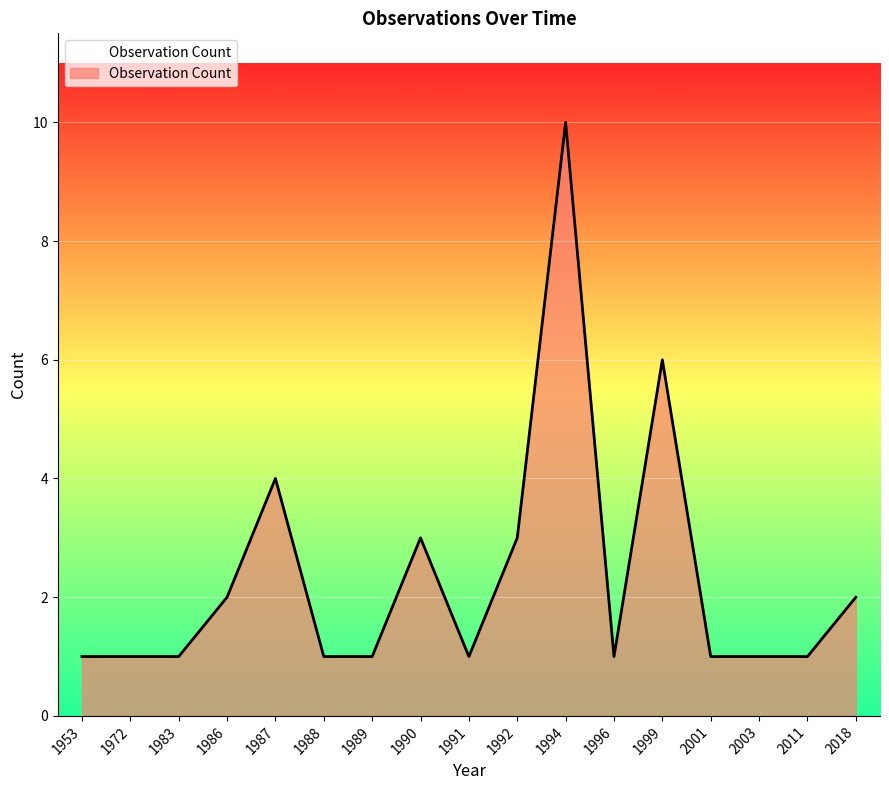

At which category does the chart reach its peak across all series?

1994